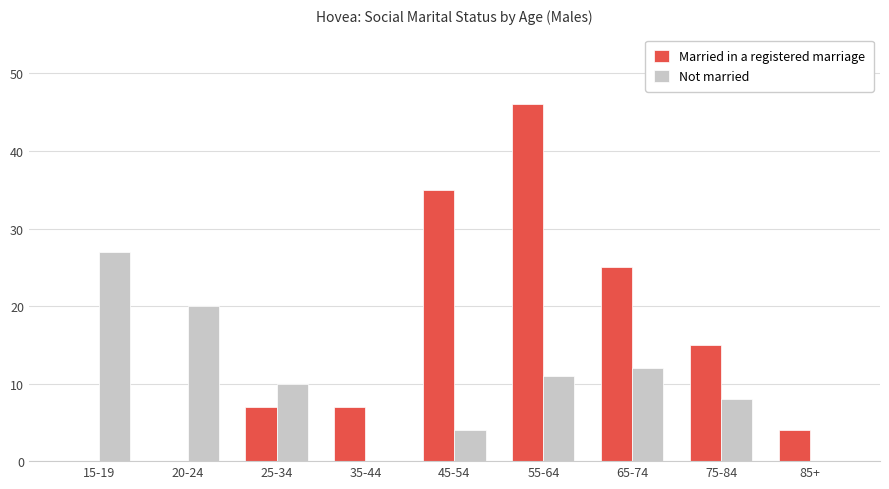

Which series has the largest total across all categories?

Married in a registered marriage